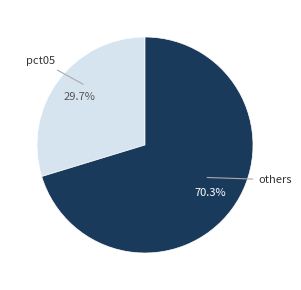

How many slices are in this pie chart?

2